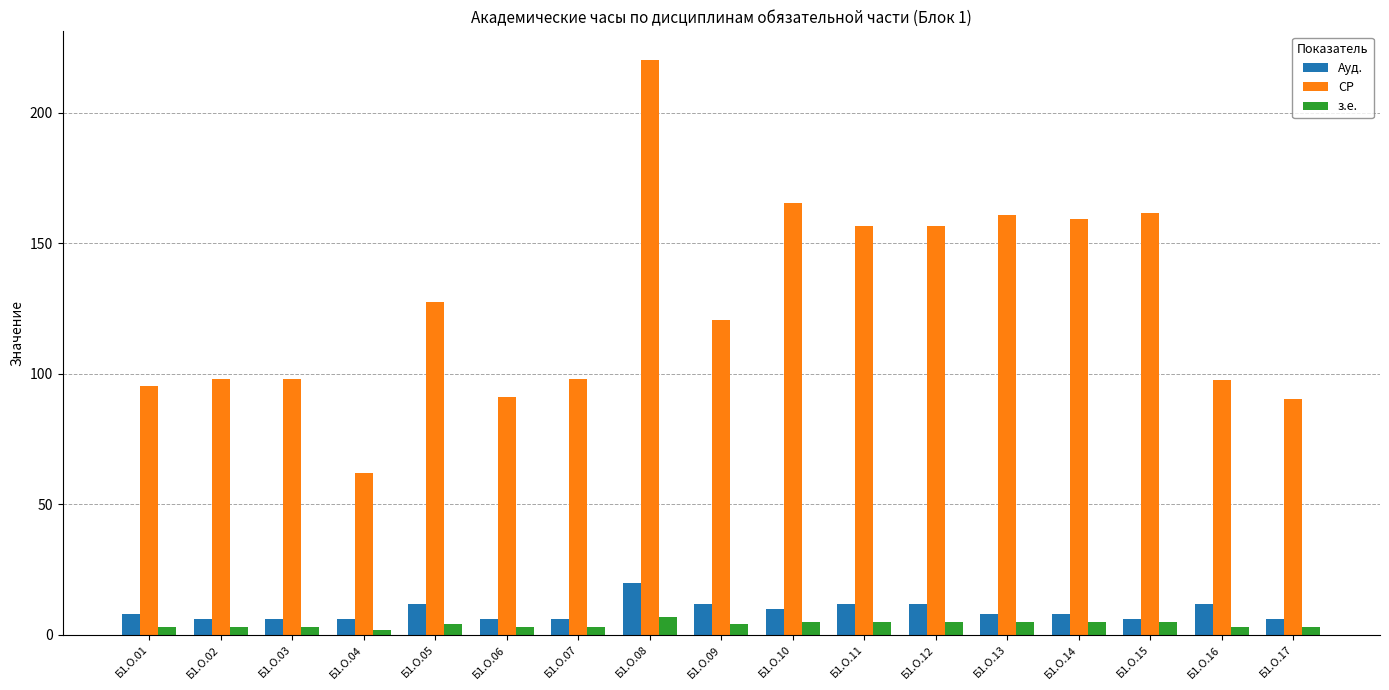

How many values in the СР series are below 120?

8